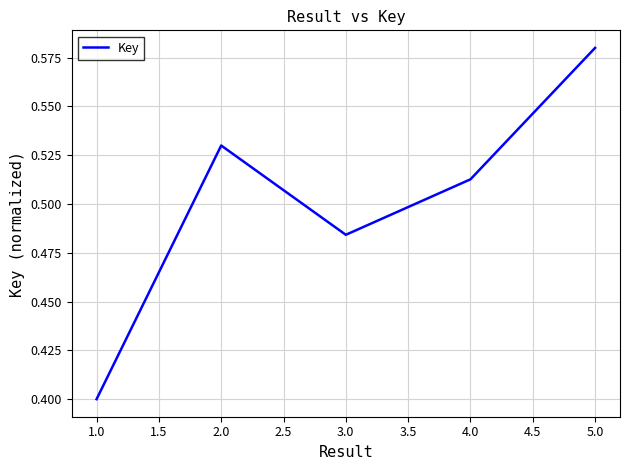

Is it true that the value at 1.0 is 0.7?

False